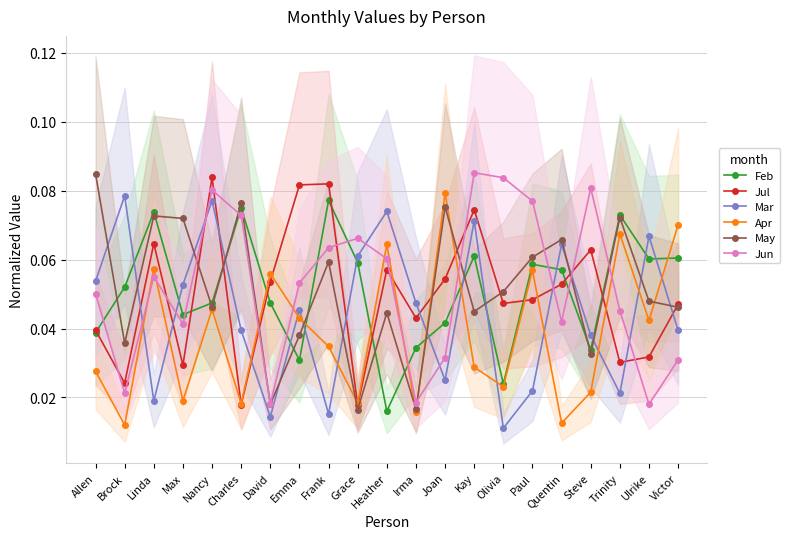

At which category does Jun reach its first local peak?

Linda